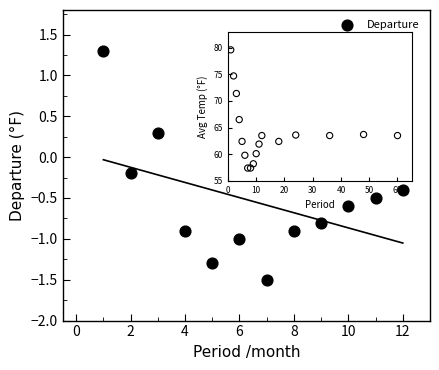

What is the range of Y values (max minus min)?

2.8